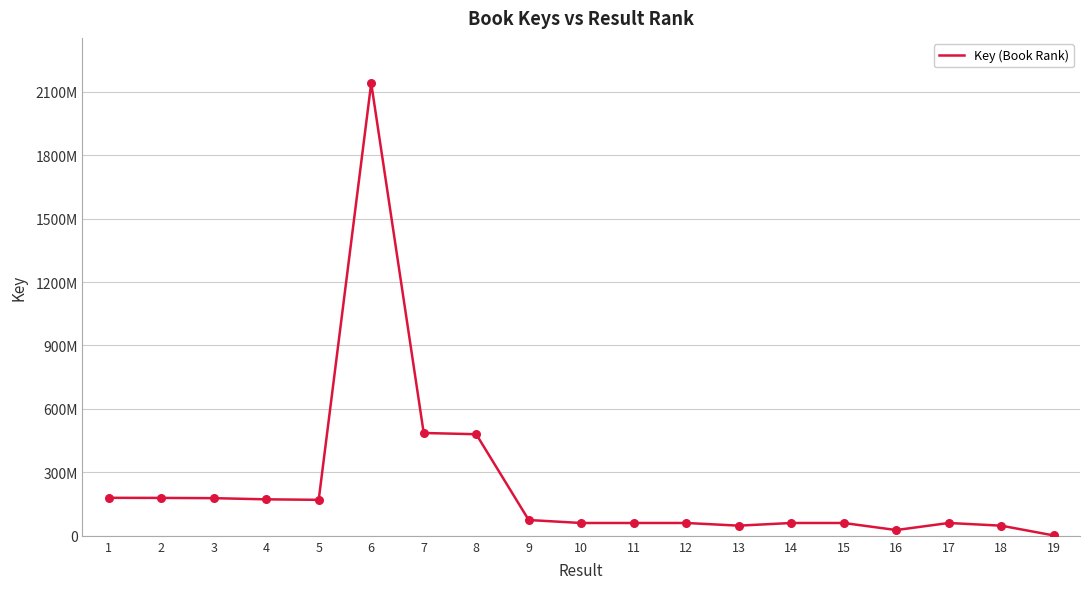

Does the chart have visible grid lines?

Yes